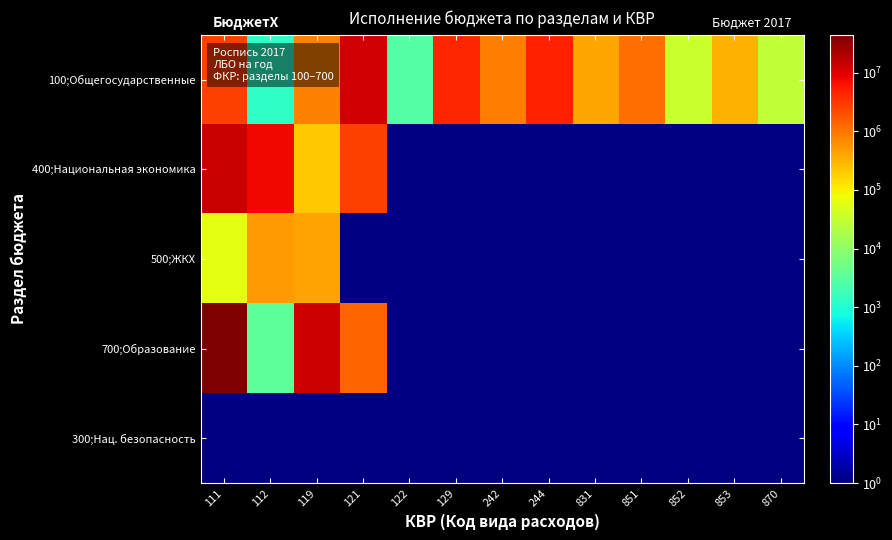

List the series in order of their peak value, lowest first.

500;ЖКХ, 100;Общегосударственные, 400;Национальная экономика, 700;Образование, 300;Нац. безопасность